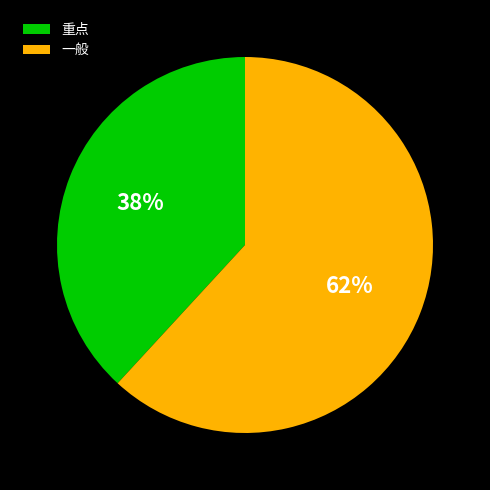

What is the largest slice in the pie chart?

一般